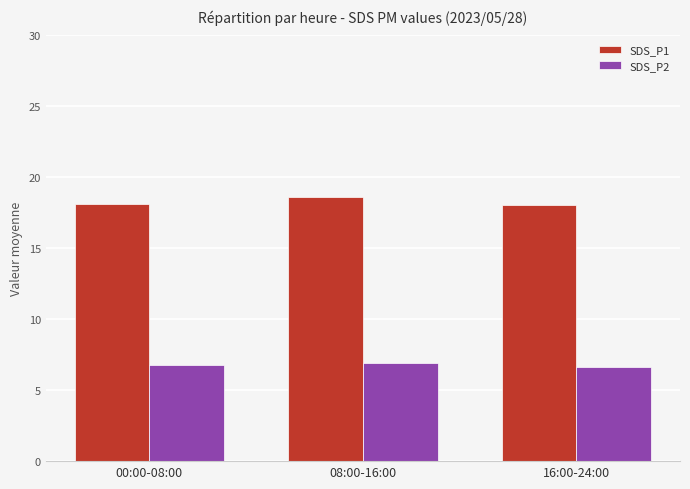

The value of SDS_P2 at 16:00-24:00 is 10.9. True or false?

False